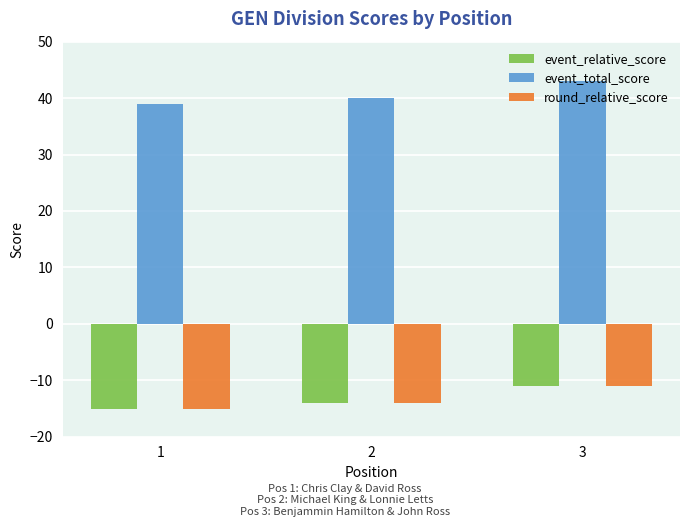

What is the sum of all event_relative_score values?

-40